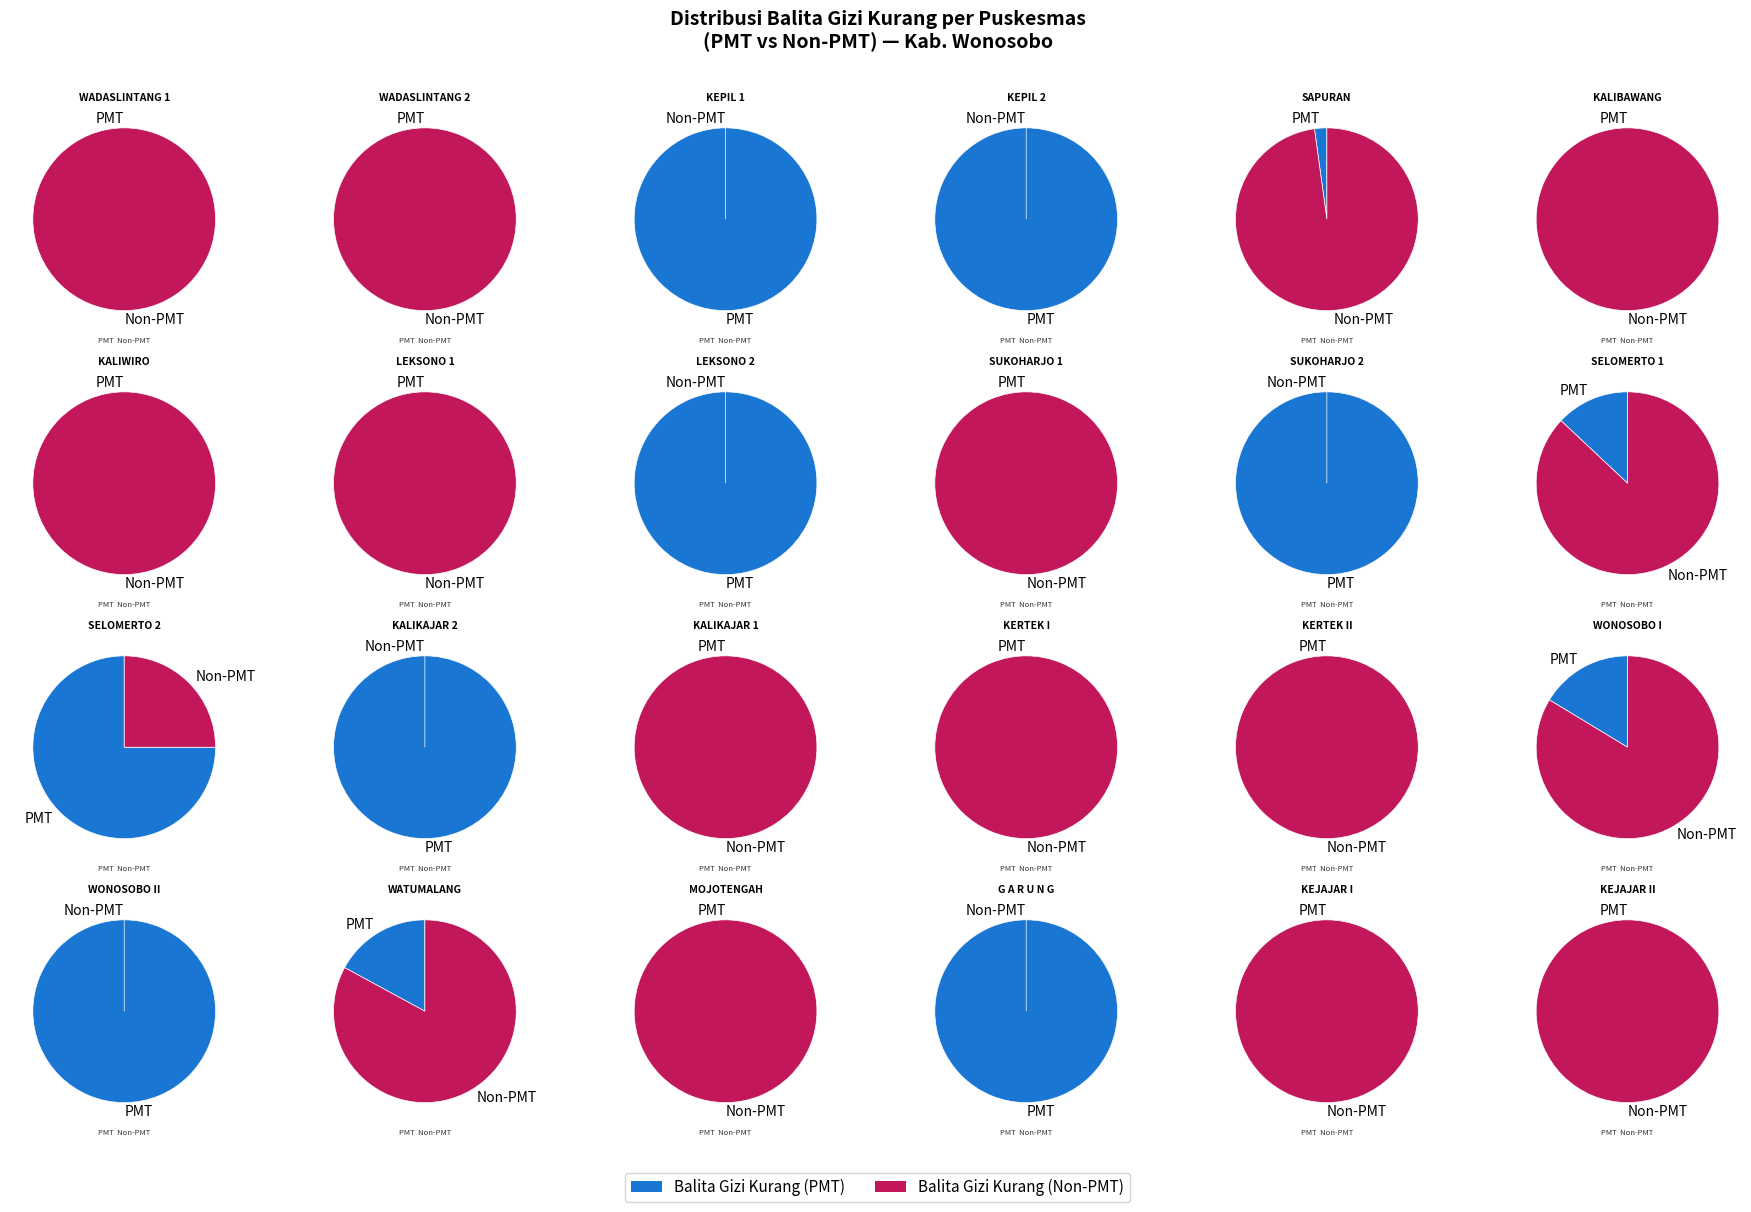

Combined, do LEKSONO 2 and SELOMERTO 2 account for over 50%?

No